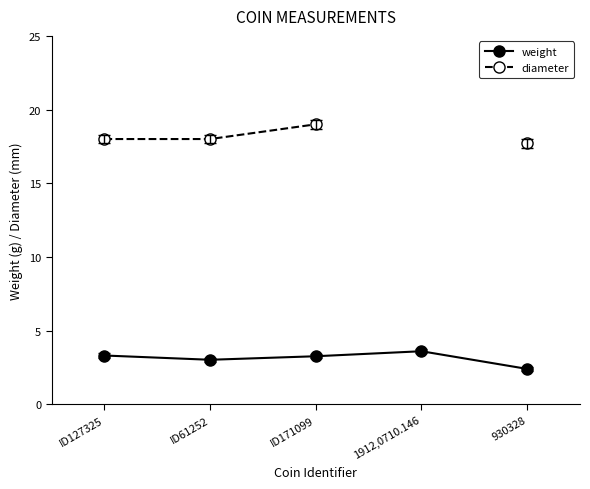

What is the highest value of the weight series?

3.6